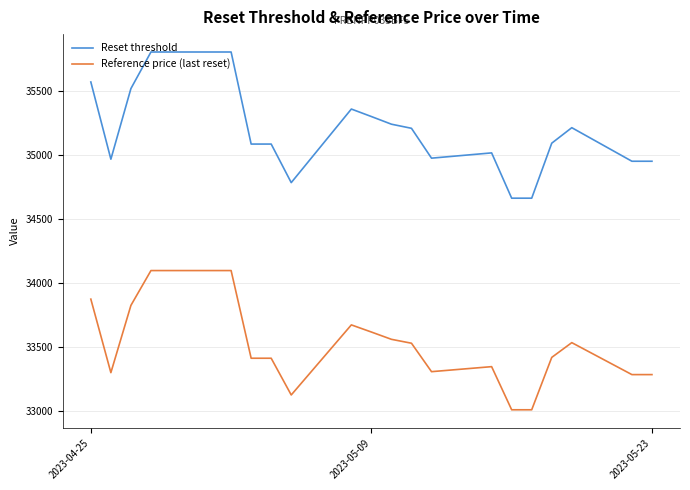

What is the difference between the maximum and minimum values in the Reference price (last reset) series?

1086.0